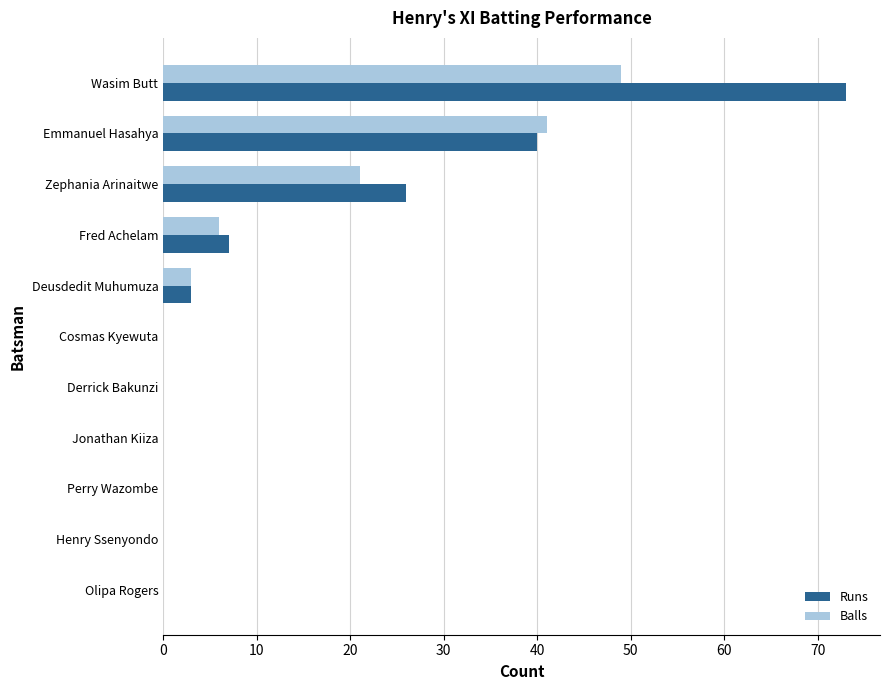

What is the sum of all Balls values?

120